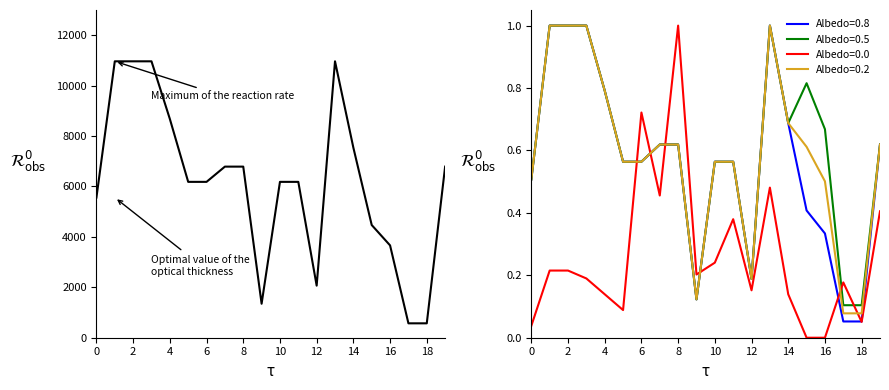

True or false: Albedo=0.5 has a value of 1.4 at 4.

False